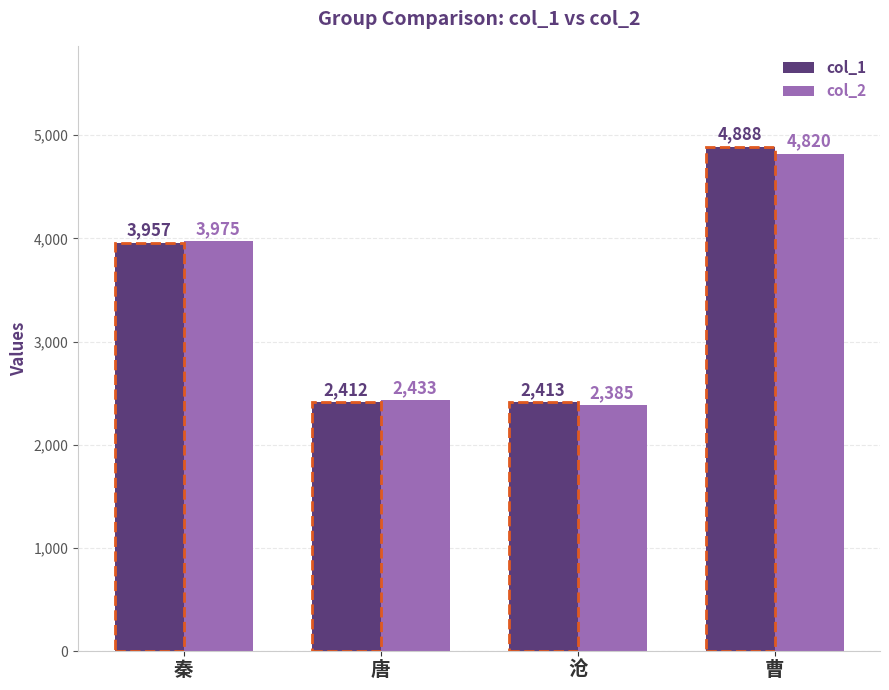

How many bars are there in total?

8